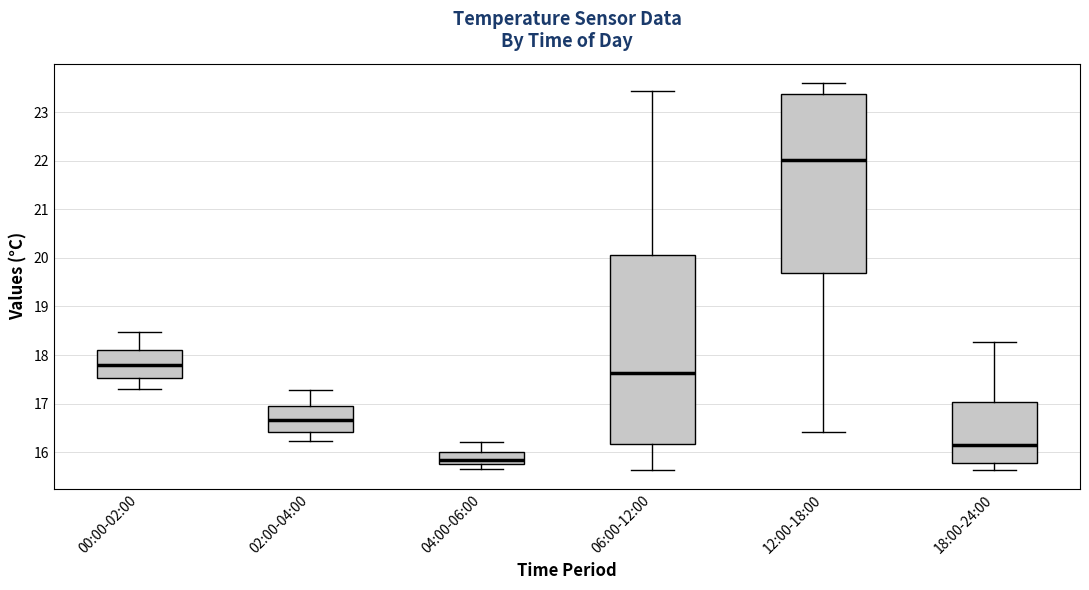

Comparing the boxes themselves (not the whiskers), which one is the tallest?

06:00-12:00